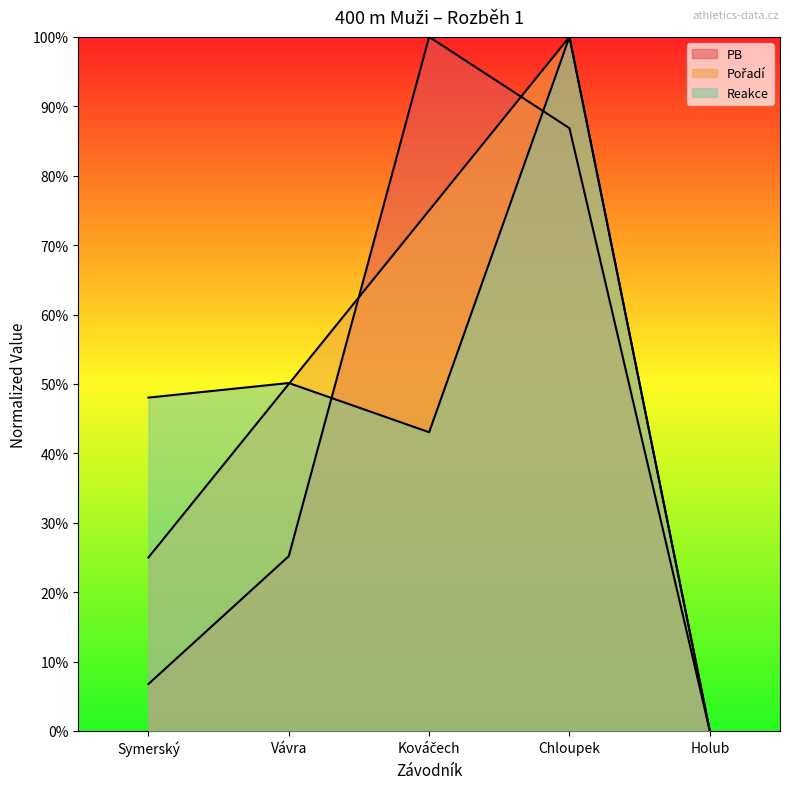

How many data points in Pořadí are above 50?

2